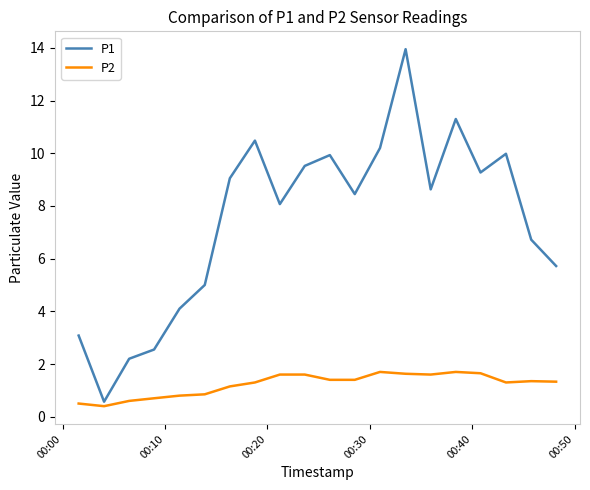

What is the maximum value for P2?

1.7